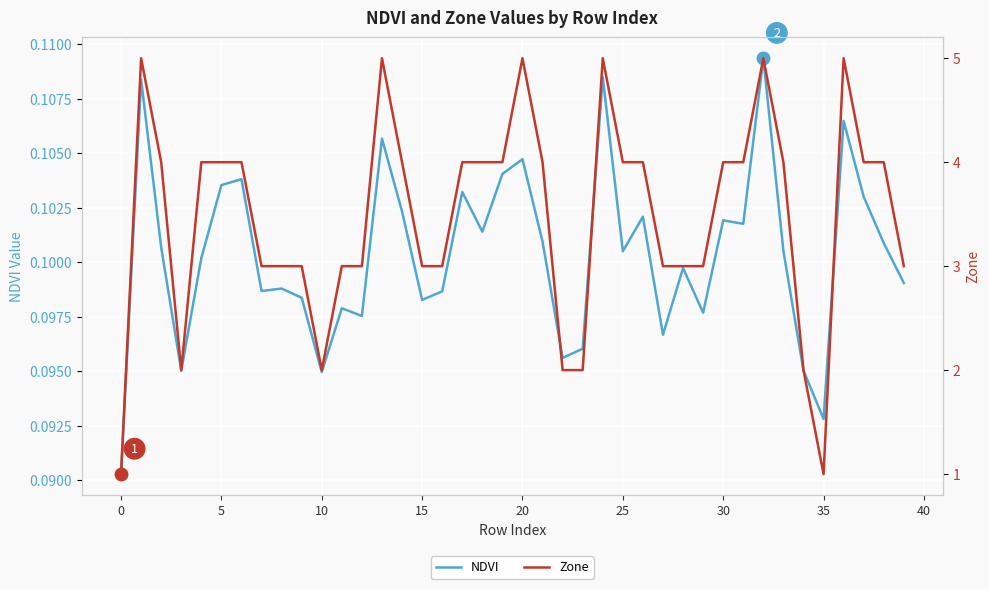

What is the label of the 35th point from the left?

34